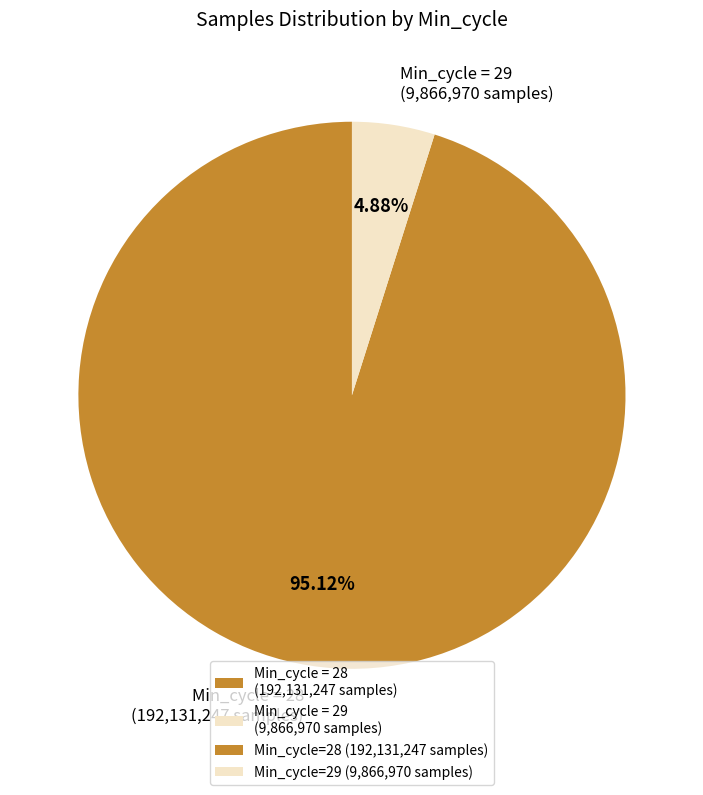

Rank the categories by value from highest to lowest.

Min_cycle = 28 (192,131,247 samples), Min_cycle = 29 (9,866,970 samples)